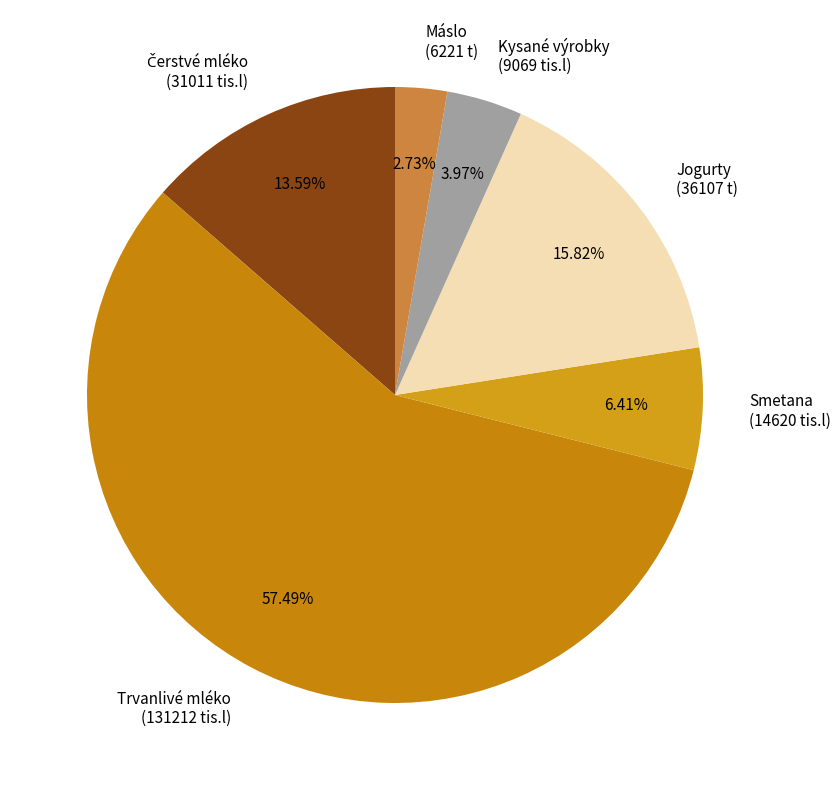

Between Trvanlivé mléko (131212 tis.l) and Smetana (14620 tis.l), which is larger?

Trvanlivé mléko (131212 tis.l)